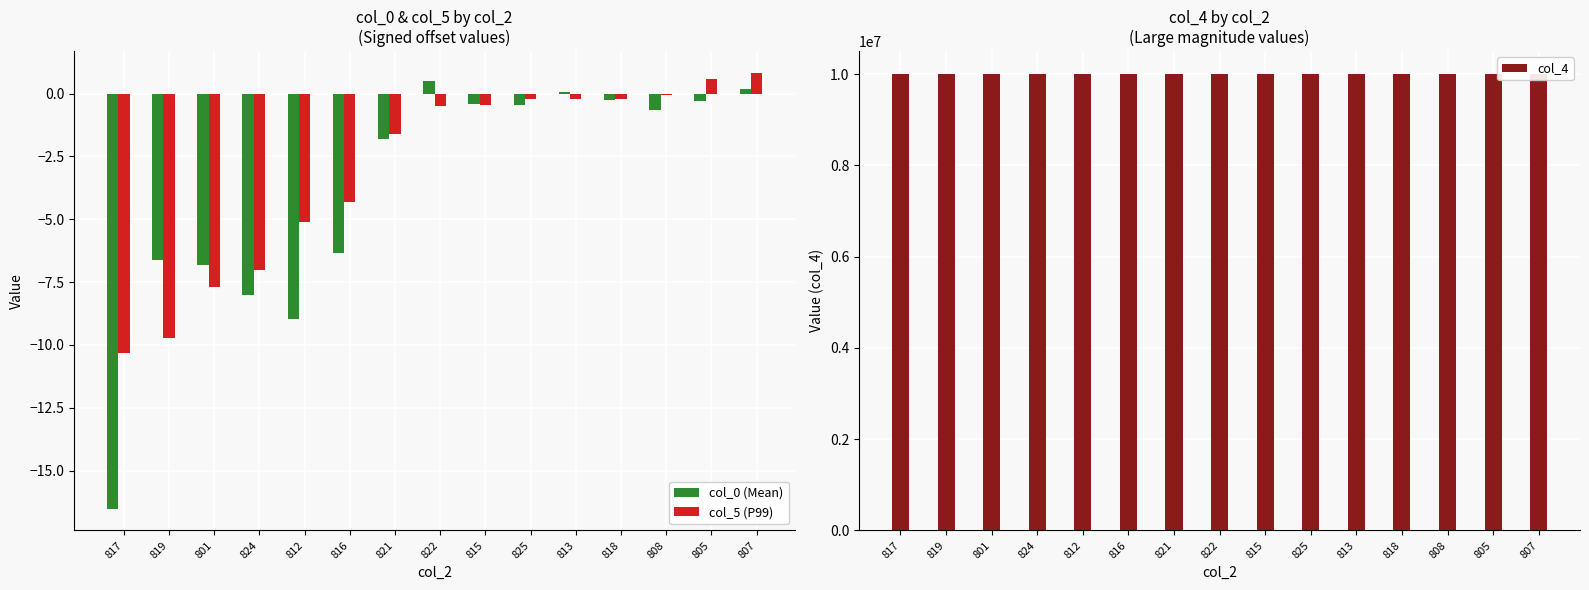

At how many categories does at least one series exceed 168178?

15